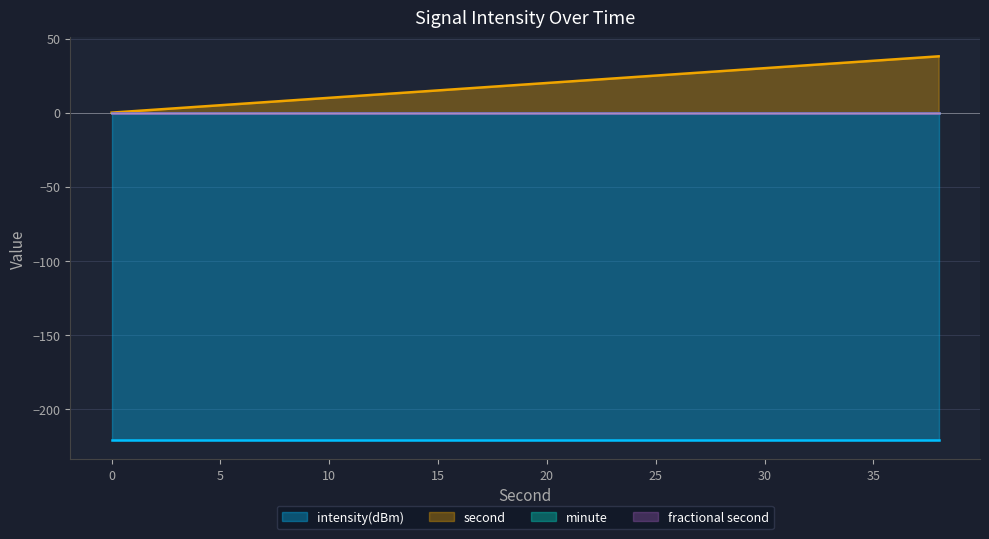

What is the value of the intensity(dBm) point at the 7th from the left?

-221.0